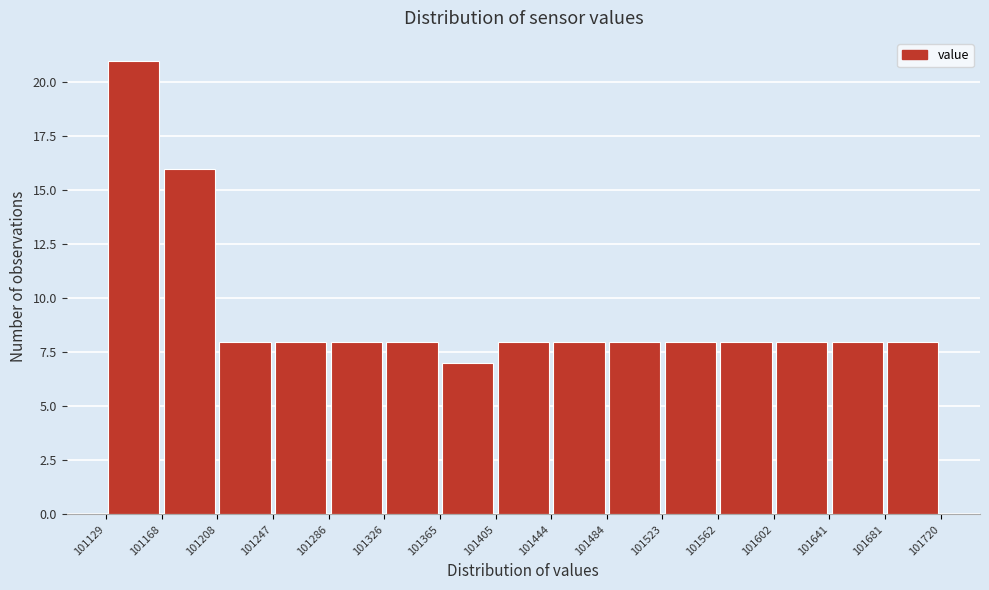

Reading left to right, list every bar in this chart as the range it spans on the x-axis followed by its height. The values are not printed on the chart, so give them approximately, as read against the axis.

101129 to 101168: 21
101168 to 101208: 16
101208 to 101247: 8
101247 to 101286: 8
101286 to 101326: 8
101326 to 101365: 8
101365 to 101405: 7
101405 to 101444: 8
101444 to 101484: 8
101484 to 101523: 8
101523 to 101562: 8
101562 to 101602: 8
101602 to 101641: 8
101641 to 101681: 8
101681 to 101720: 8